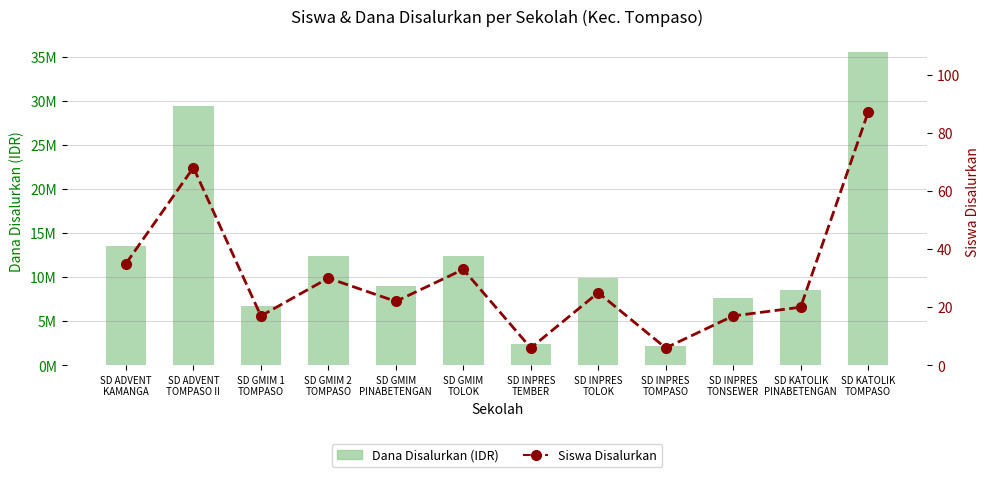

What is the sum of the Dana Disalurkan (IDR) values at SD KATOLIK
PINABETENGAN and SD ADVENT
KAMANGA?

22050000